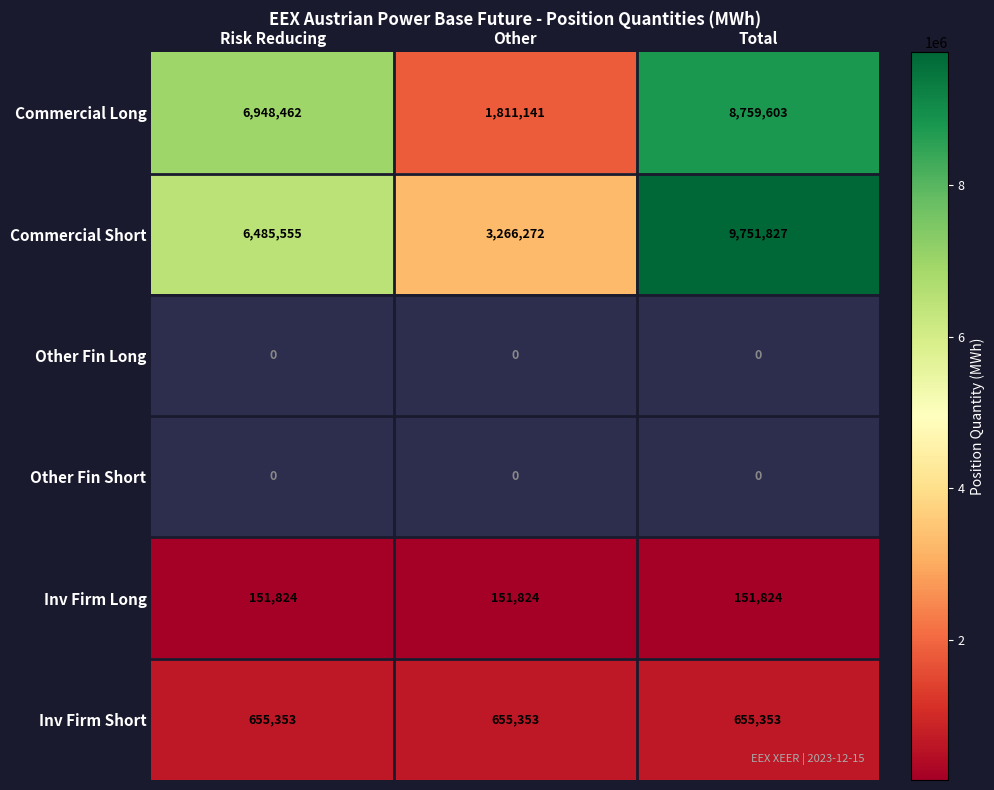

Rank the categories by Commercial Short value from highest to lowest.

Total, Risk Reducing, Other